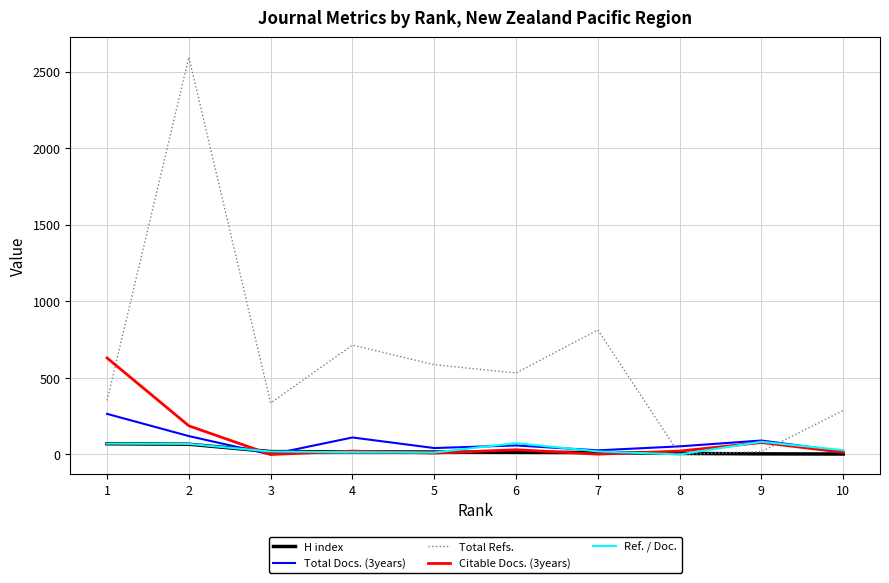

Which series has the widest spread of values?

Total Refs.